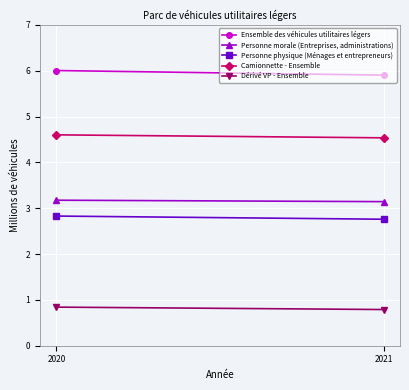

What is the average value of the Personne morale (Entreprises, administrations) series?

3.2